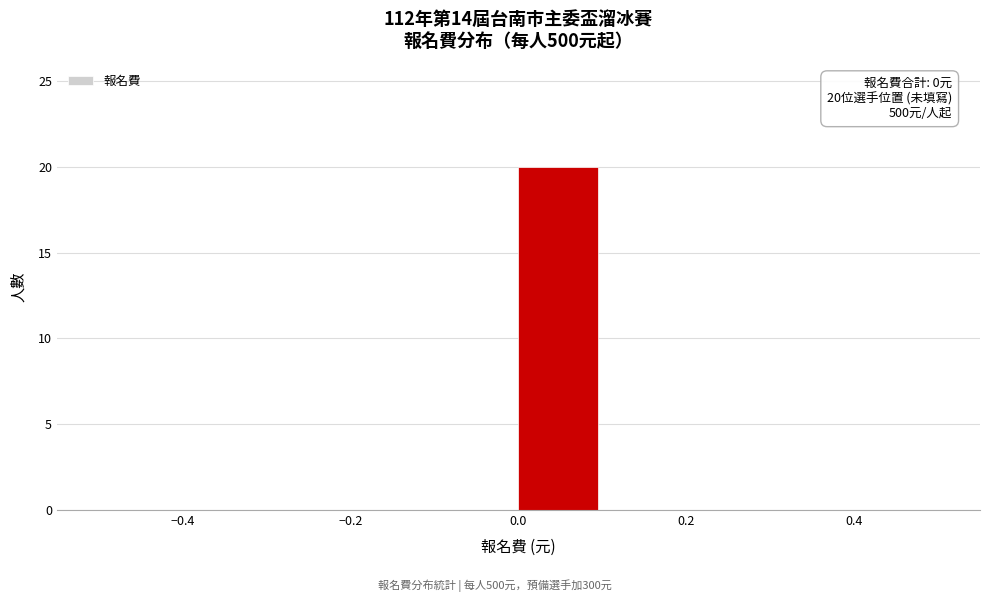

Which range on the x-axis has the tallest bar?

0.0 to 0.1